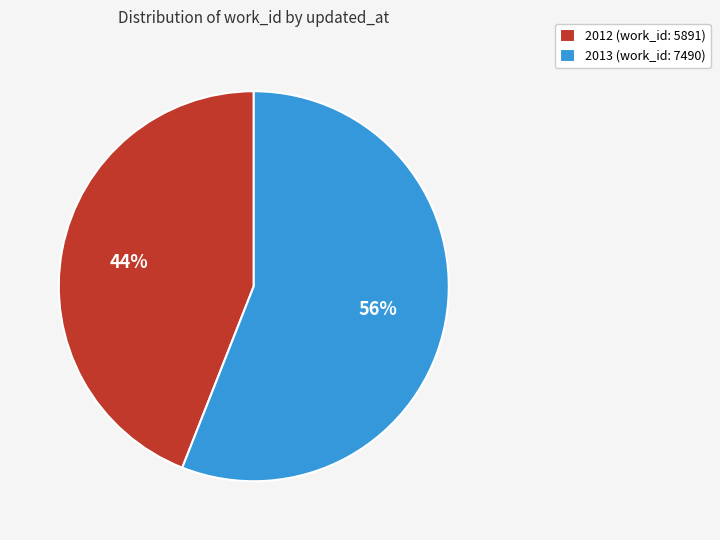

Which category has the smallest portion of the pie?

2012 (work_id: 5891)